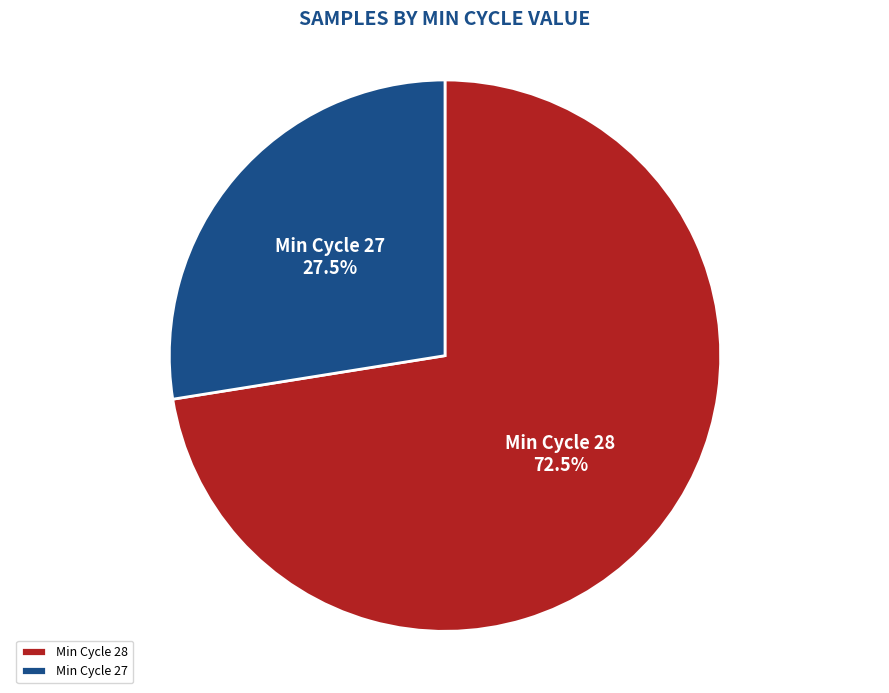

To the nearest percent, what is the average slice percentage?

50%